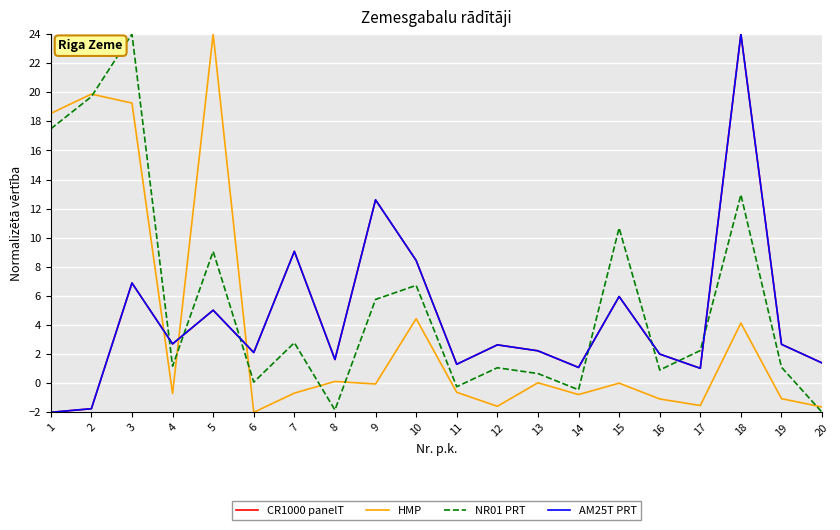

Is this an area chart (filled region under the line)?

No